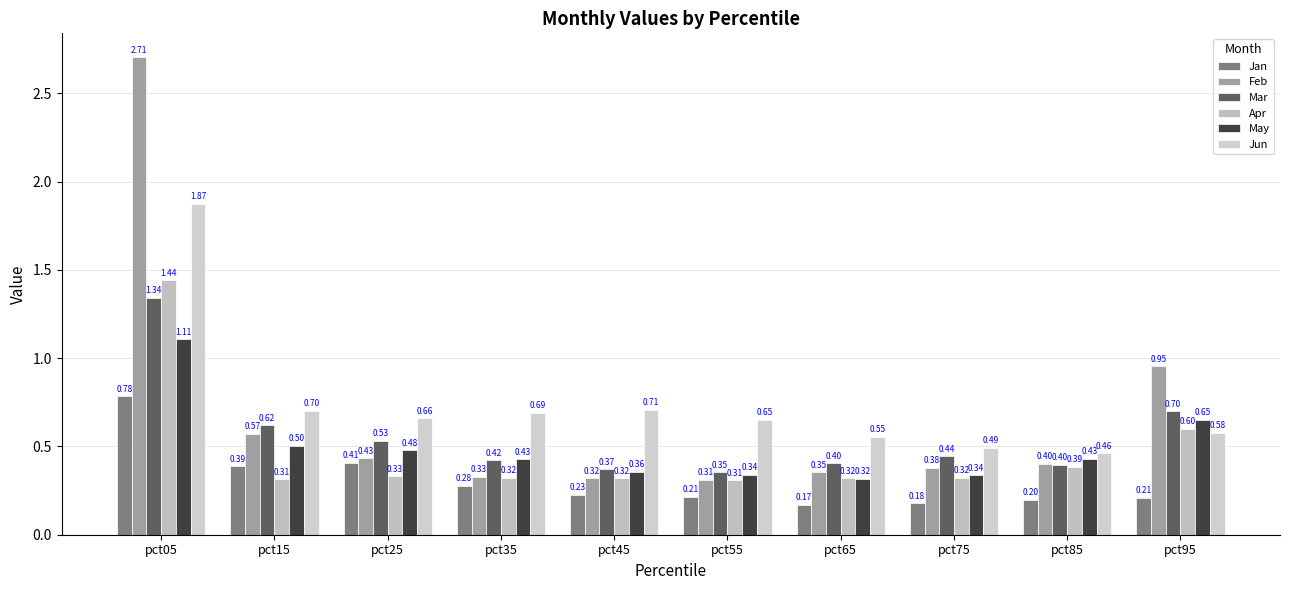

Does the chart contain stacked bars?

No